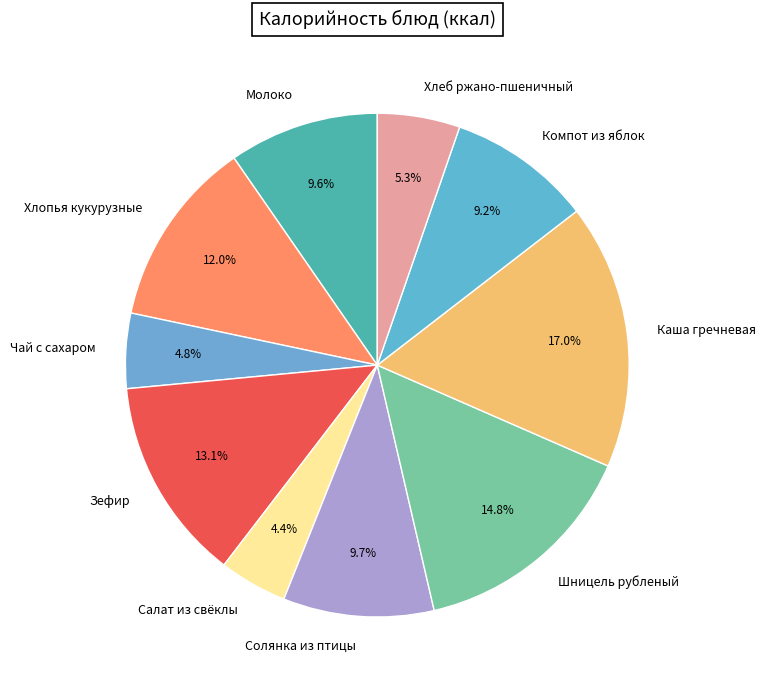

What portion of the pie excludes Салат из свёклы?

95.6%